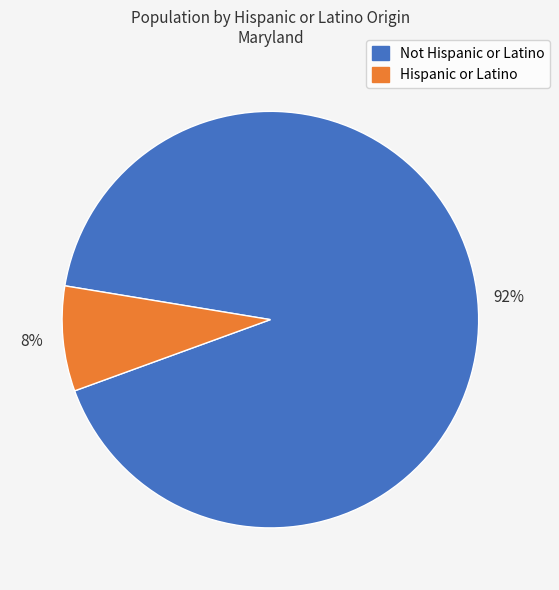

Combined, do Hispanic or Latino and Not Hispanic or Latino account for over 50%?

Yes